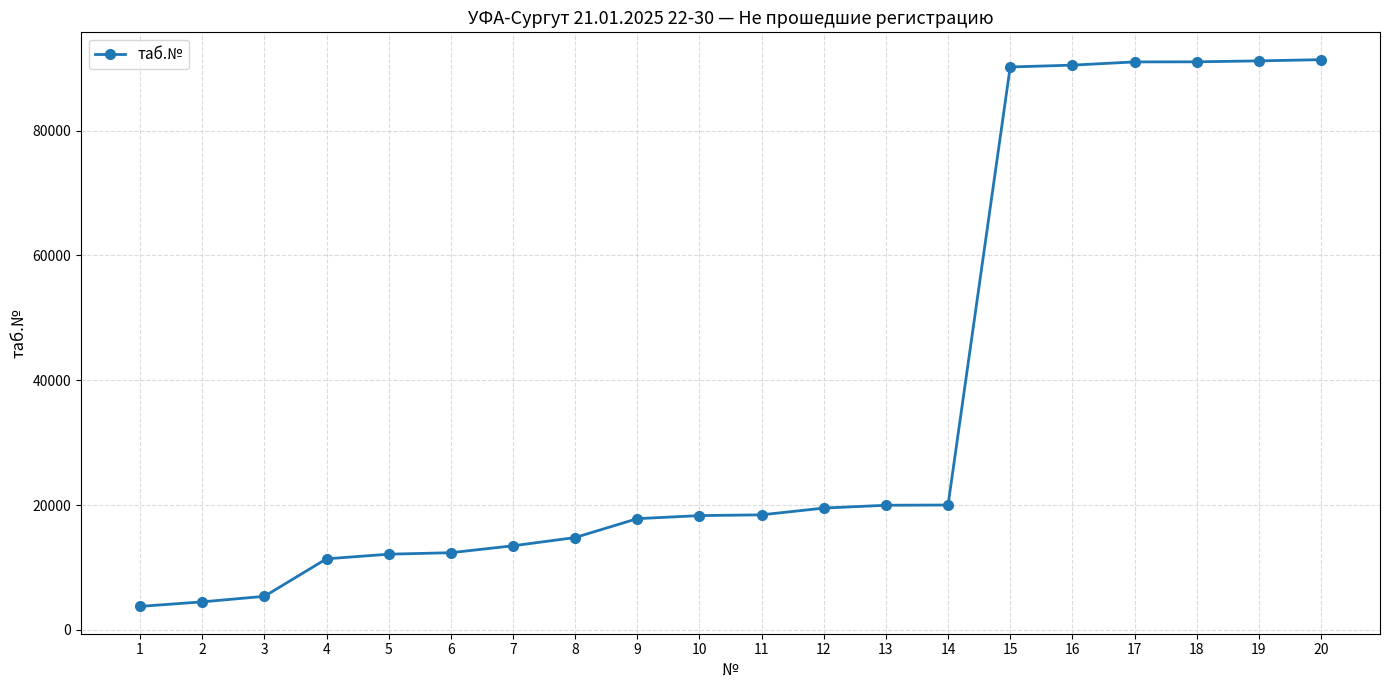

What is the value of the 20th point from the left?

91380